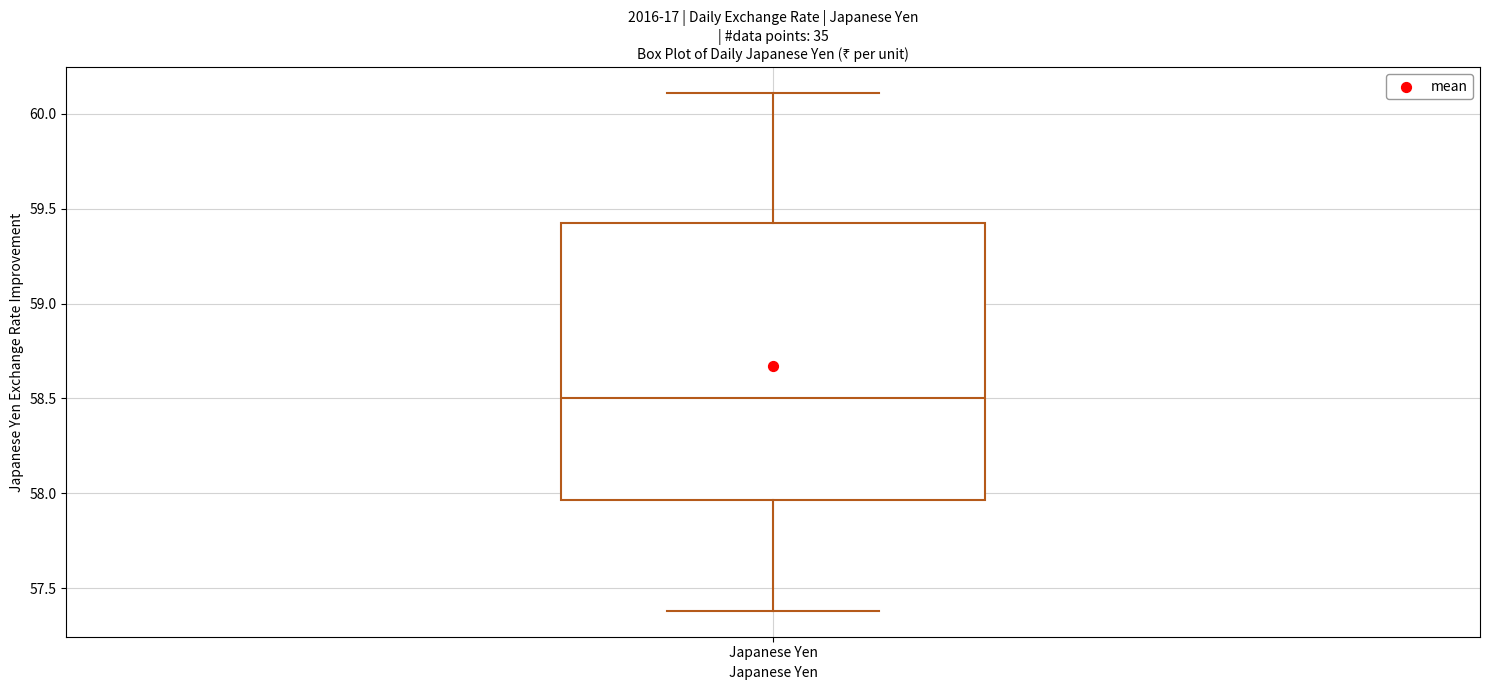

Read this box plot against the y-axis: the position of the median line, the range covered by the box, and the ends of both whiskers. The values are not printed on the chart, so give them approximately, as read against the axis.

median 58.50, box 57.95 to 59.45, whiskers 57.40 to 60.10